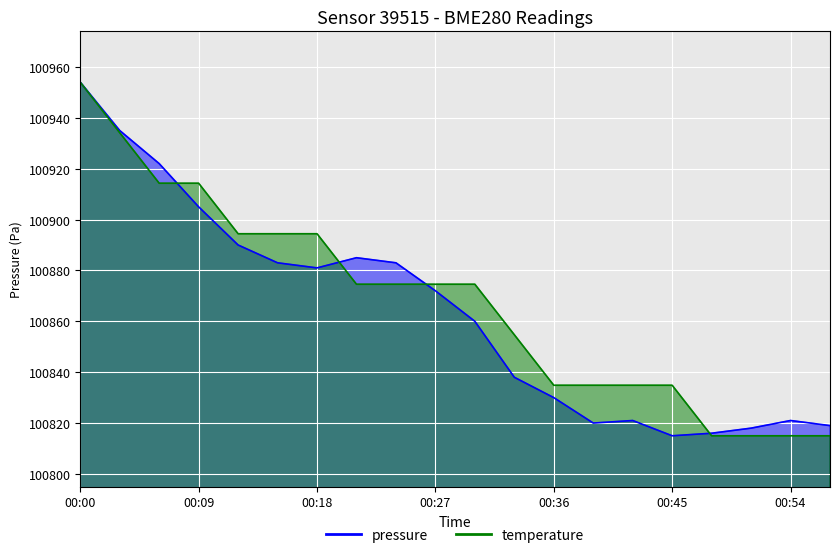

How many values in the temperature series exceed 100874?

11